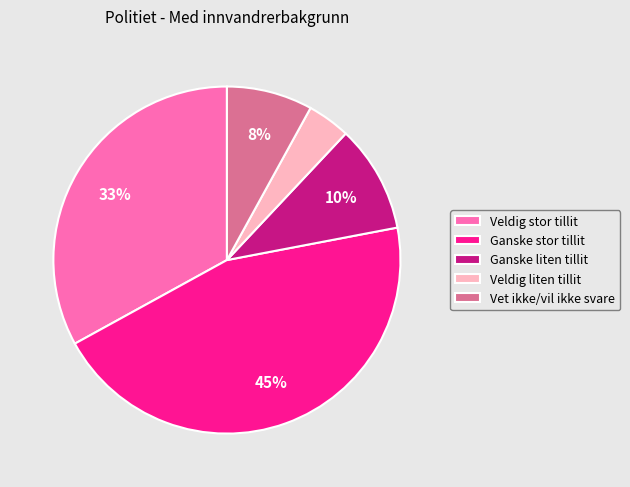

Is it true that Ganske stor tillit is 37% of the pie?

False